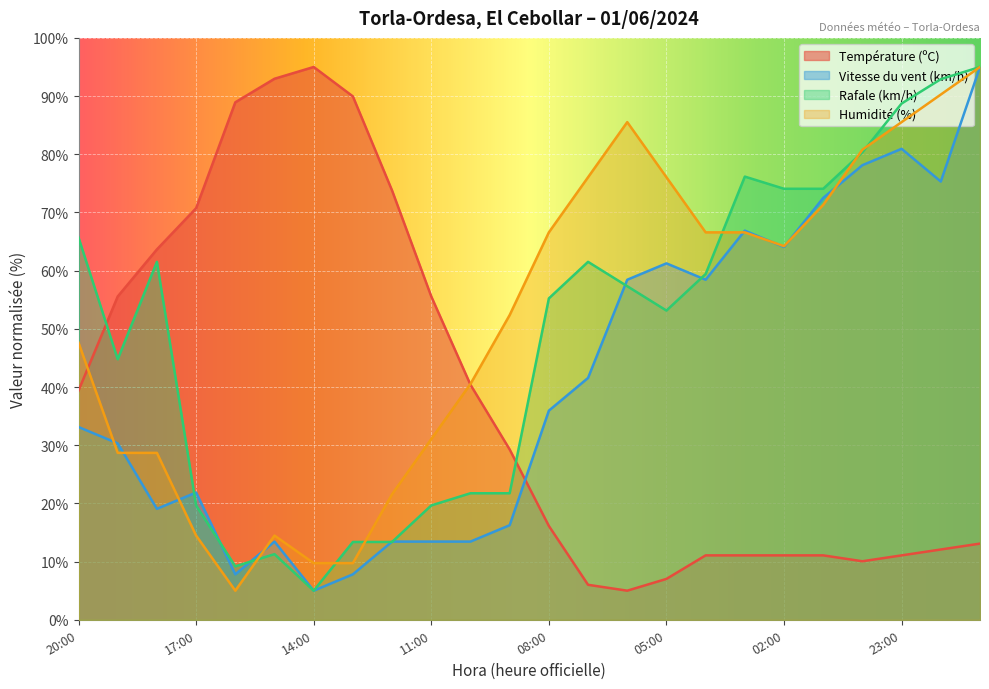

True or false: Humidité (%) has a value of 64.2 at 02:00.

True